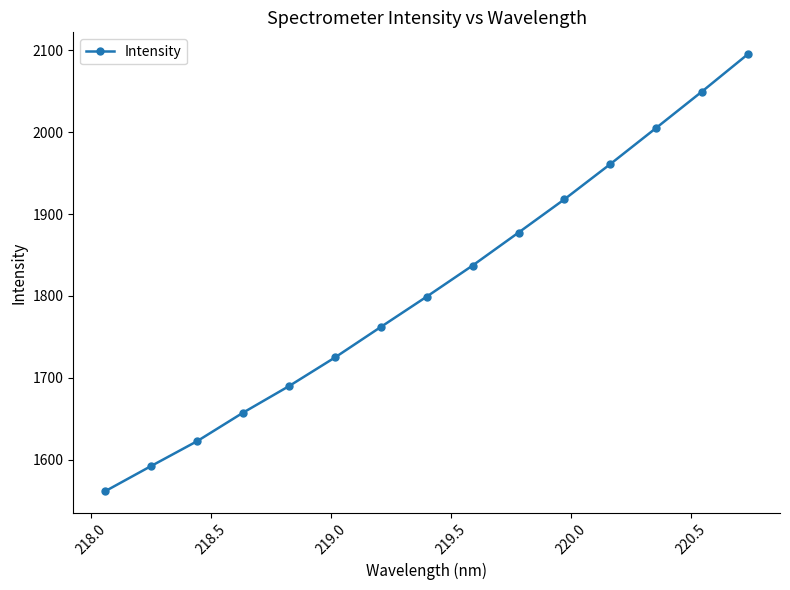

What is the value of the 15th point from the left?

2094.9